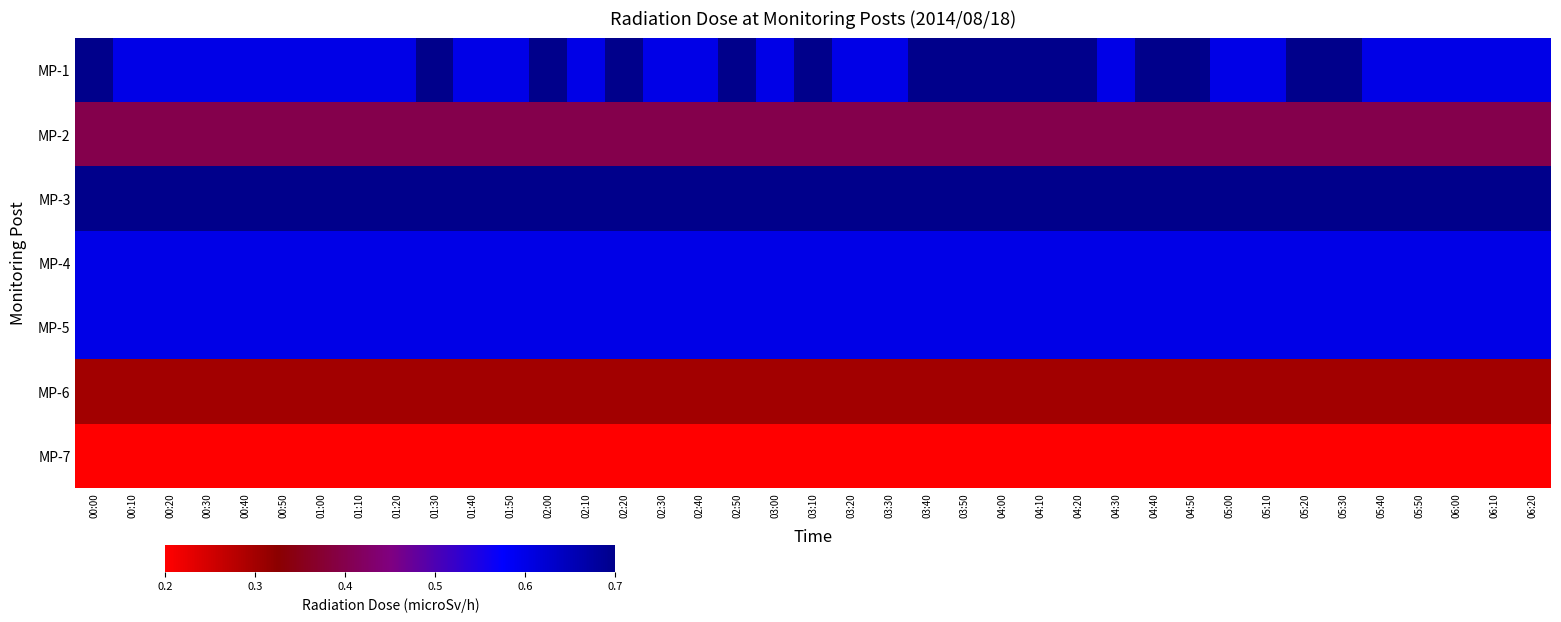

Reading left to right, transcribe all the data shown in this chart.

MP-1: 00:00=0.7	00:10=0.6	00:20=0.6	00:30=0.6	00:40=0.6	00:50=0.6	01:00=0.6	01:10=0.6	01:20=0.6	01:30=0.7	01:40=0.6	01:50=0.6	02:00=0.7	02:10=0.6	02:20=0.7	02:30=0.6	02:40=0.6	02:50=0.7	03:00=0.6	03:10=0.7	03:20=0.6	03:30=0.6	03:40=0.7	03:50=0.7	04:00=0.7	04:10=0.7	04:20=0.7	04:30=0.6	04:40=0.7	04:50=0.7	05:00=0.6	05:10=0.6	05:20=0.7	05:30=0.7	05:40=0.6	05:50=0.6	06:00=0.6	06:10=0.6	06:20=0.6
MP-2: 00:00=0.4	00:10=0.4	00:20=0.4	00:30=0.4	00:40=0.4	00:50=0.4	01:00=0.4	01:10=0.4	01:20=0.4	01:30=0.4	01:40=0.4	01:50=0.4	02:00=0.4	02:10=0.4	02:20=0.4	02:30=0.4	02:40=0.4	02:50=0.4	03:00=0.4	03:10=0.4	03:20=0.4	03:30=0.4	03:40=0.4	03:50=0.4	04:00=0.4	04:10=0.4	04:20=0.4	04:30=0.4	04:40=0.4	04:50=0.4	05:00=0.4	05:10=0.4	05:20=0.4	05:30=0.4	05:40=0.4	05:50=0.4	06:00=0.4	06:10=0.4	06:20=0.4
MP-3: 00:00=0.7	00:10=0.7	00:20=0.7	00:30=0.7	00:40=0.7	00:50=0.7	01:00=0.7	01:10=0.7	01:20=0.7	01:30=0.7	01:40=0.7	01:50=0.7	02:00=0.7	02:10=0.7	02:20=0.7	02:30=0.7	02:40=0.7	02:50=0.7	03:00=0.7	03:10=0.7	03:20=0.7	03:30=0.7	03:40=0.7	03:50=0.7	04:00=0.7	04:10=0.7	04:20=0.7	04:30=0.7	04:40=0.7	04:50=0.7	05:00=0.7	05:10=0.7	05:20=0.7	05:30=0.7	05:40=0.7	05:50=0.7	06:00=0.7	06:10=0.7	06:20=0.7
MP-4: 00:00=0.6	00:10=0.6	00:20=0.6	00:30=0.6	00:40=0.6	00:50=0.6	01:00=0.6	01:10=0.6	01:20=0.6	01:30=0.6	01:40=0.6	01:50=0.6	02:00=0.6	02:10=0.6	02:20=0.6	02:30=0.6	02:40=0.6	02:50=0.6	03:00=0.6	03:10=0.6	03:20=0.6	03:30=0.6	03:40=0.6	03:50=0.6	04:00=0.6	04:10=0.6	04:20=0.6	04:30=0.6	04:40=0.6	04:50=0.6	05:00=0.6	05:10=0.6	05:20=0.6	05:30=0.6	05:40=0.6	05:50=0.6	06:00=0.6	06:10=0.6	06:20=0.6
MP-5: 00:00=0.6	00:10=0.6	00:20=0.6	00:30=0.6	00:40=0.6	00:50=0.6	01:00=0.6	01:10=0.6	01:20=0.6	01:30=0.6	01:40=0.6	01:50=0.6	02:00=0.6	02:10=0.6	02:20=0.6	02:30=0.6	02:40=0.6	02:50=0.6	03:00=0.6	03:10=0.6	03:20=0.6	03:30=0.6	03:40=0.6	03:50=0.6	04:00=0.6	04:10=0.6	04:20=0.6	04:30=0.6	04:40=0.6	04:50=0.6	05:00=0.6	05:10=0.6	05:20=0.6	05:30=0.6	05:40=0.6	05:50=0.6	06:00=0.6	06:10=0.6	06:20=0.6
MP-6: 00:00=0.3	00:10=0.3	00:20=0.3	00:30=0.3	00:40=0.3	00:50=0.3	01:00=0.3	01:10=0.3	01:20=0.3	01:30=0.3	01:40=0.3	01:50=0.3	02:00=0.3	02:10=0.3	02:20=0.3	02:30=0.3	02:40=0.3	02:50=0.3	03:00=0.3	03:10=0.3	03:20=0.3	03:30=0.3	03:40=0.3	03:50=0.3	04:00=0.3	04:10=0.3	04:20=0.3	04:30=0.3	04:40=0.3	04:50=0.3	05:00=0.3	05:10=0.3	05:20=0.3	05:30=0.3	05:40=0.3	05:50=0.3	06:00=0.3	06:10=0.3	06:20=0.3
MP-7: 00:00=0.2	00:10=0.2	00:20=0.2	00:30=0.2	00:40=0.2	00:50=0.2	01:00=0.2	01:10=0.2	01:20=0.2	01:30=0.2	01:40=0.2	01:50=0.2	02:00=0.2	02:10=0.2	02:20=0.2	02:30=0.2	02:40=0.2	02:50=0.2	03:00=0.2	03:10=0.2	03:20=0.2	03:30=0.2	03:40=0.2	03:50=0.2	04:00=0.2	04:10=0.2	04:20=0.2	04:30=0.2	04:40=0.2	04:50=0.2	05:00=0.2	05:10=0.2	05:20=0.2	05:30=0.2	05:40=0.2	05:50=0.2	06:00=0.2	06:10=0.2	06:20=0.2